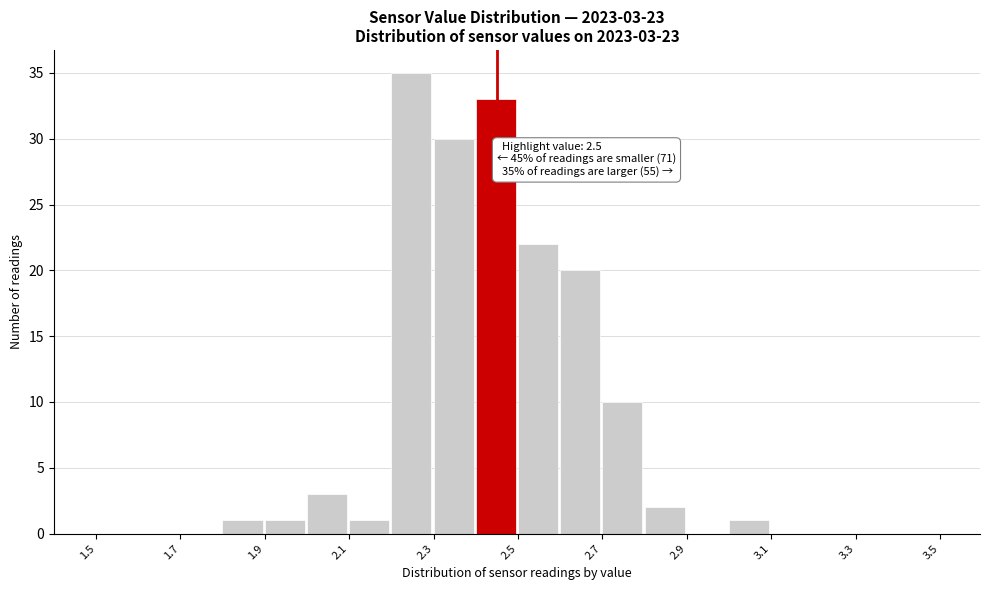

Over which range of the x-axis is the bar tallest?

2.2 to 2.3